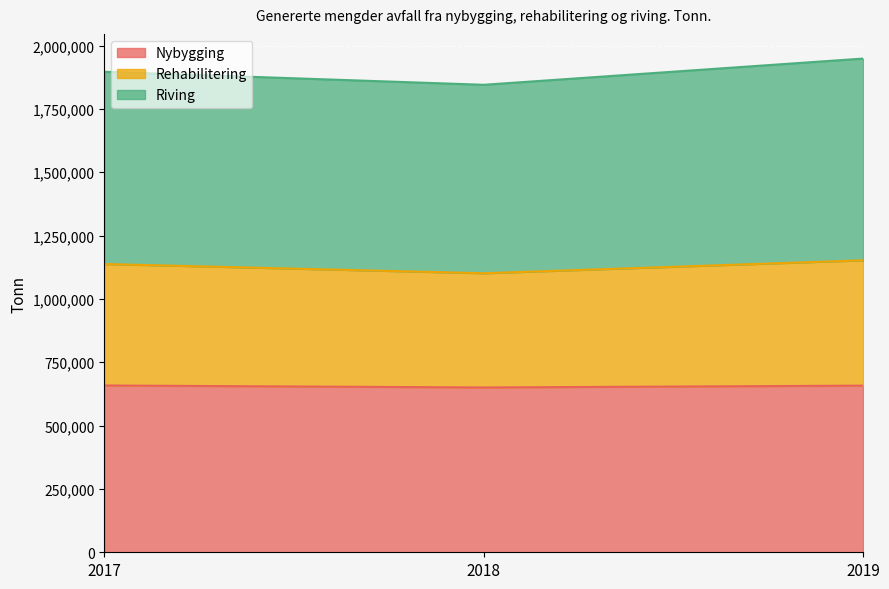

Which category has the lowest value in the Rehabilitering series?

2018